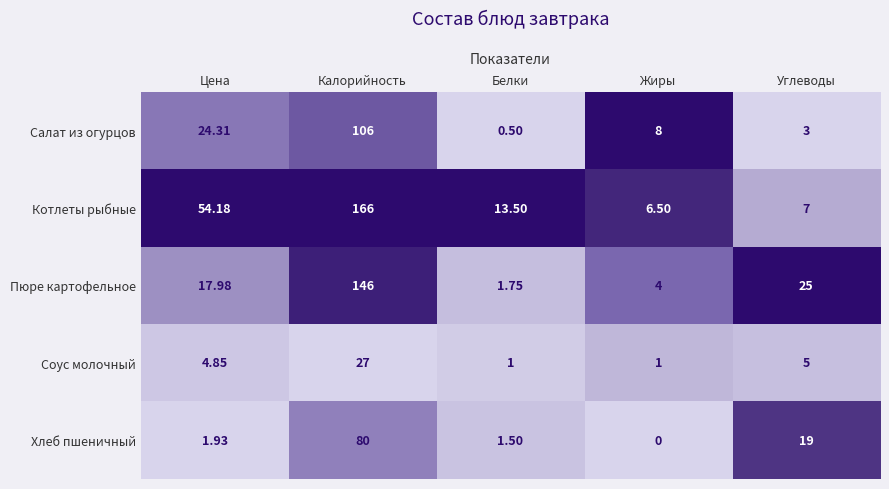

At which category is the sum across all series the highest?

Калорийность